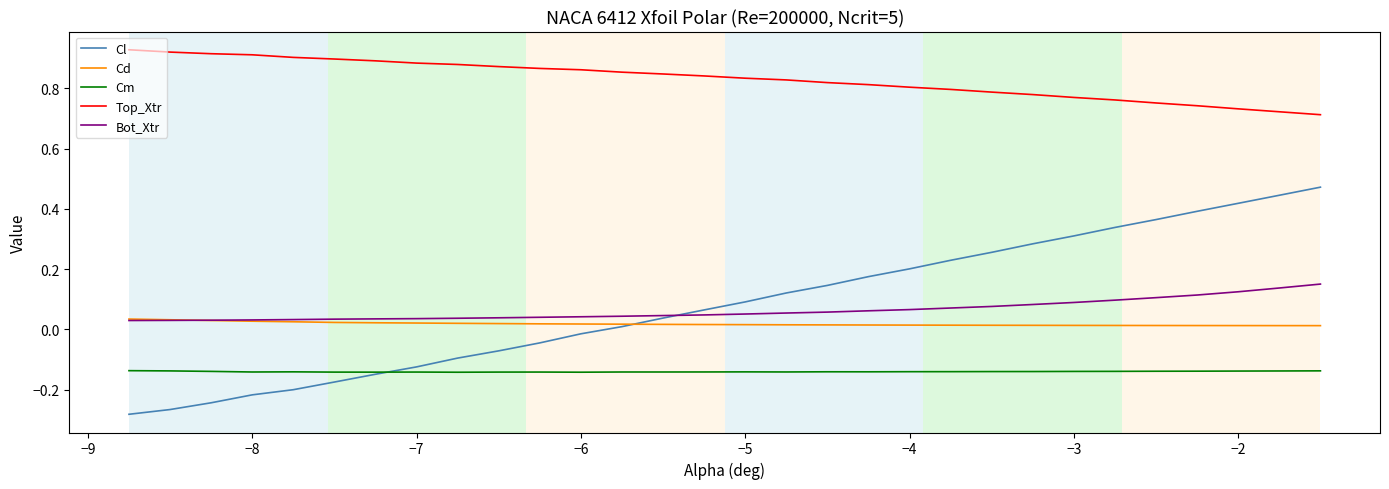

True or false: Cm and Cd intersect in this chart.

False